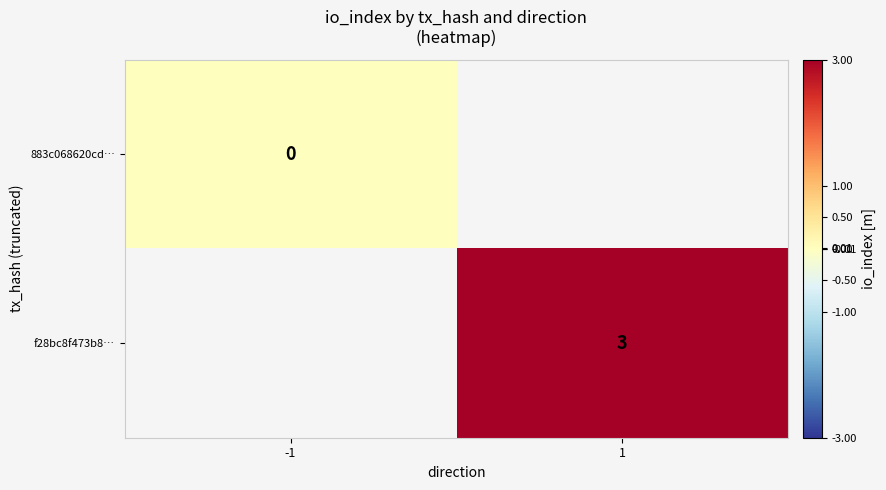

The f28bc8f473b8… series shows 3 at 1. True or false?

True